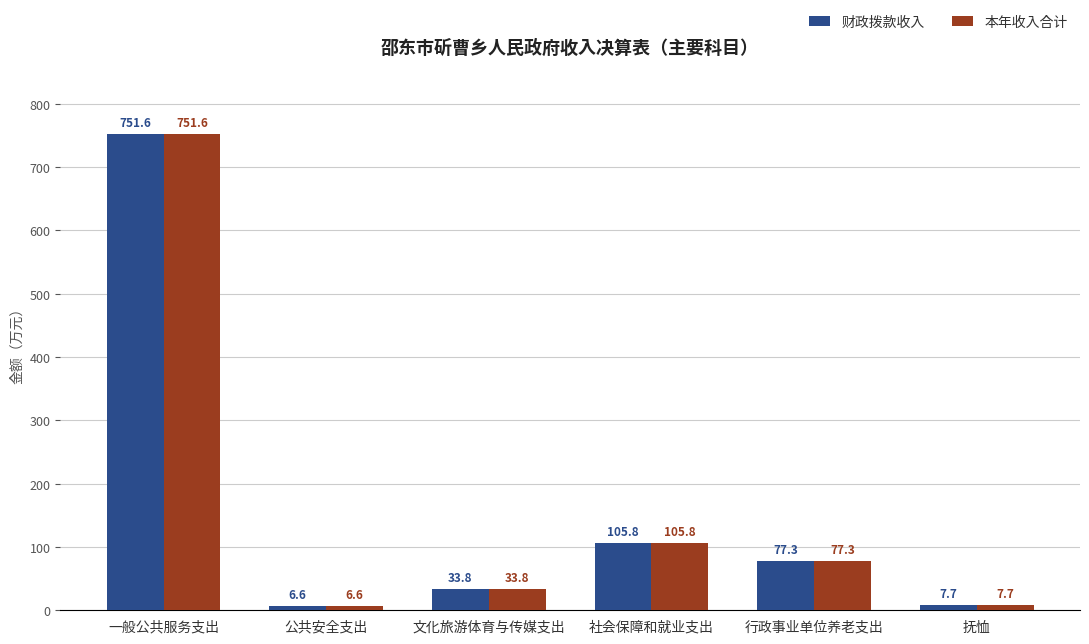

What is the value of the 财政拨款收入 bar at the 6th from the left?

7.7